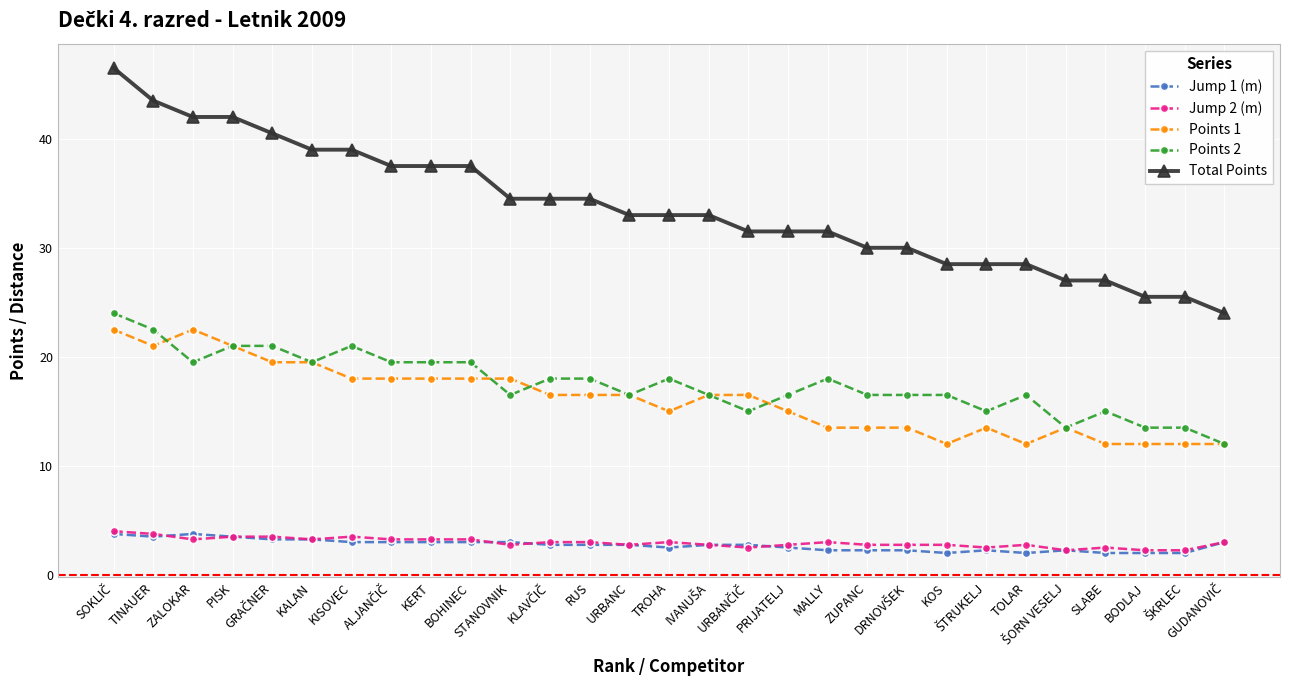

True or false: Points 1 and Total Points cross at least once.

False